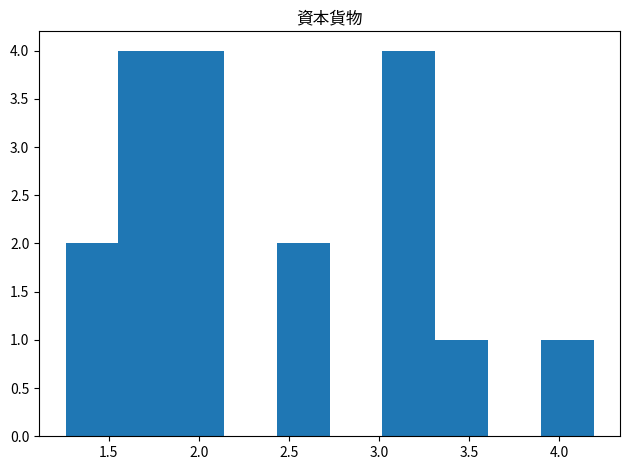

How tall is the bar that spans 1.85 to 2.15 on the x-axis? Neither the bar edges nor the heights are printed on the chart, so give them approximately, as read against the axes.

4